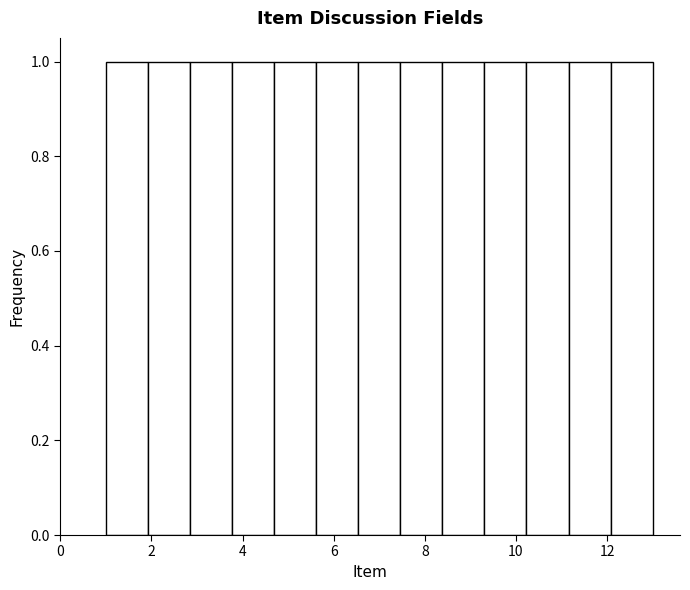

Reading left to right, list every bar in this chart as the range it spans on the x-axis followed by its height. Neither the bar edges nor the heights are printed on the chart, so give them approximately, as read against the axes.

1.0 to 2.0: 1
2.0 to 2.8: 1
2.8 to 3.8: 1
3.8 to 4.6: 1
4.6 to 5.6: 1
5.6 to 6.6: 1
6.6 to 7.4: 1
7.4 to 8.4: 1
8.4 to 9.4: 1
9.4 to 10.2: 1
10.2 to 11.2: 1
11.2 to 12.0: 1
12.0 to 13.0: 1